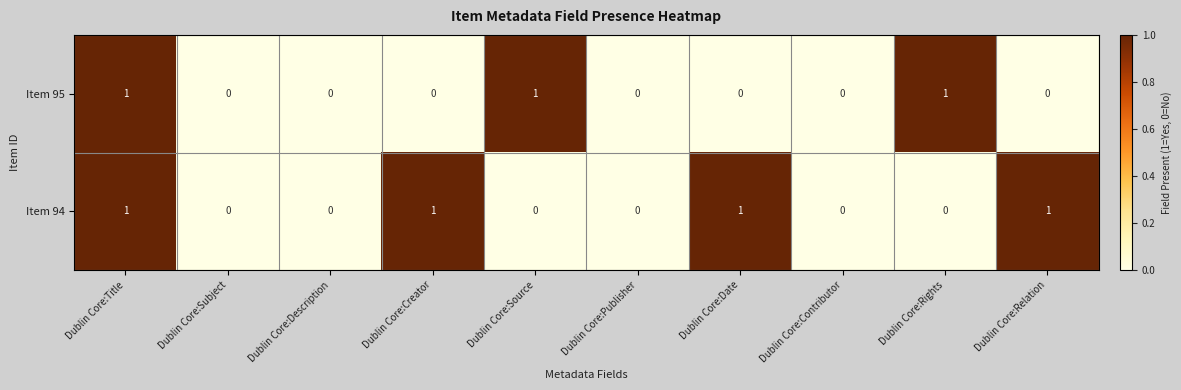

List the series in order of their overall mean, lowest first.

Item 95, Item 94